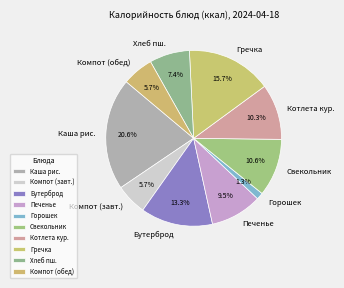

Approximately how many times larger is the value at Бутерброд compared to Хлеб пш.?

1.8